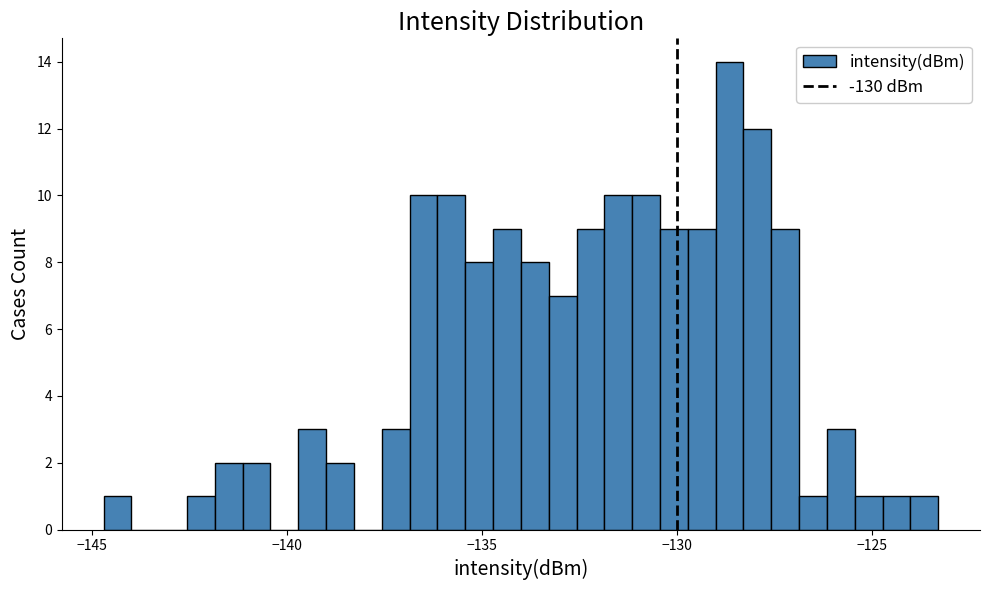

Around what value on the x-axis is the tallest bar? Give the approximate position of its centre, as read against the axis.

-128.5